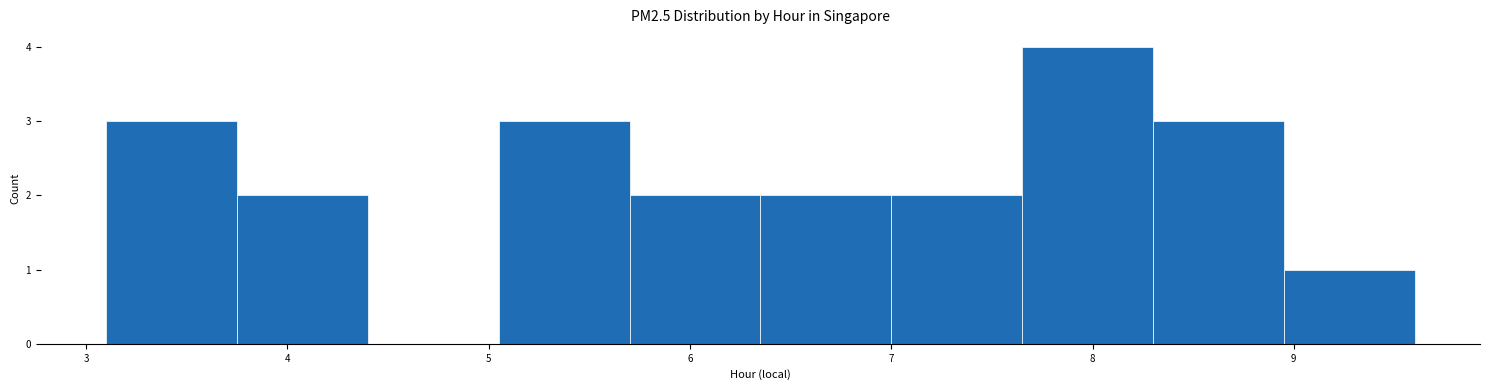

Which range on the x-axis has the tallest bar?

7.65 to 8.30